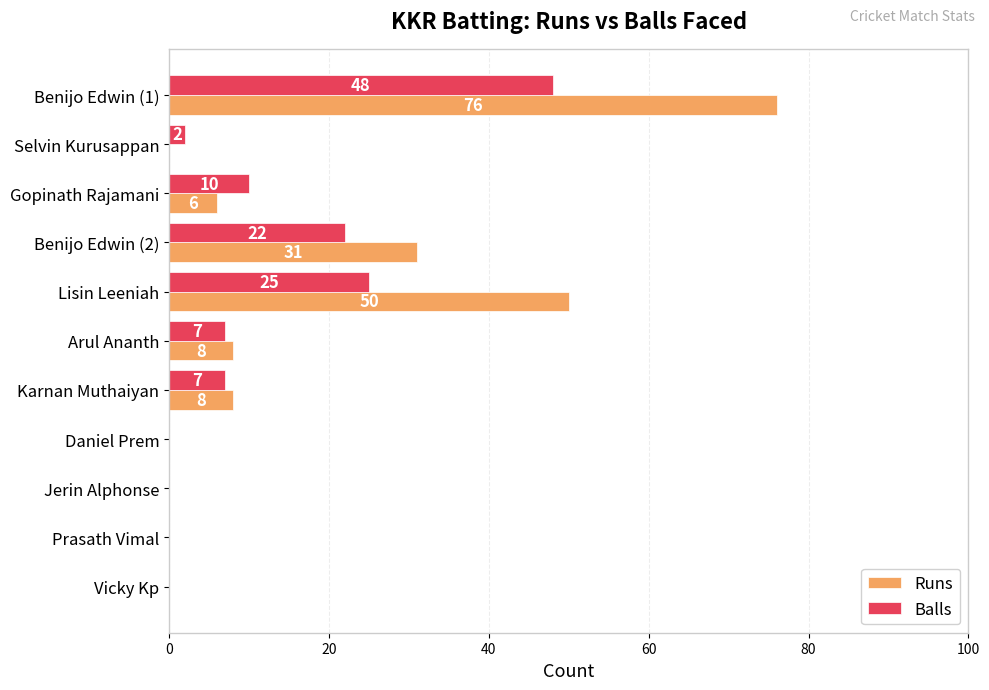

Is it true that Runs equals 3 at Karnan Muthaiyan?

False